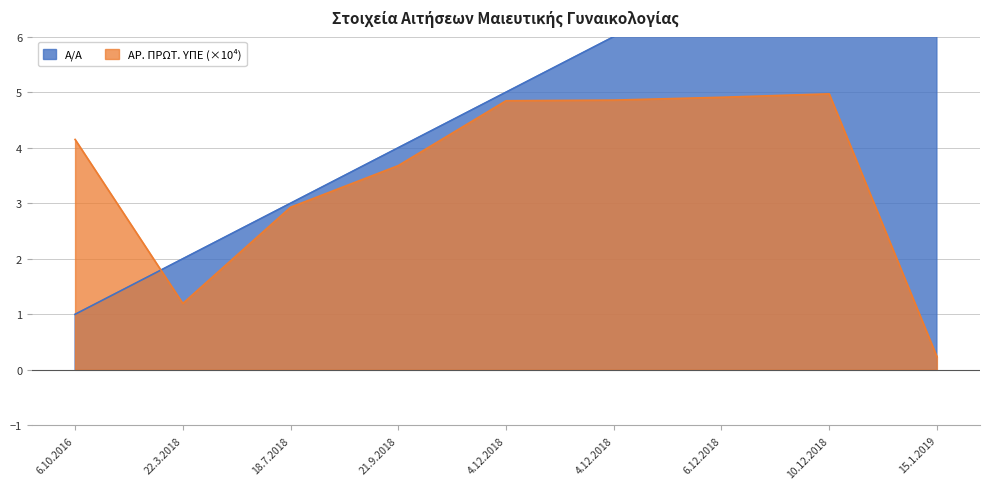

At which label is ΑΡ. ΠΡΩΤ. ΥΠΕ closest to 2?

22.3.2018